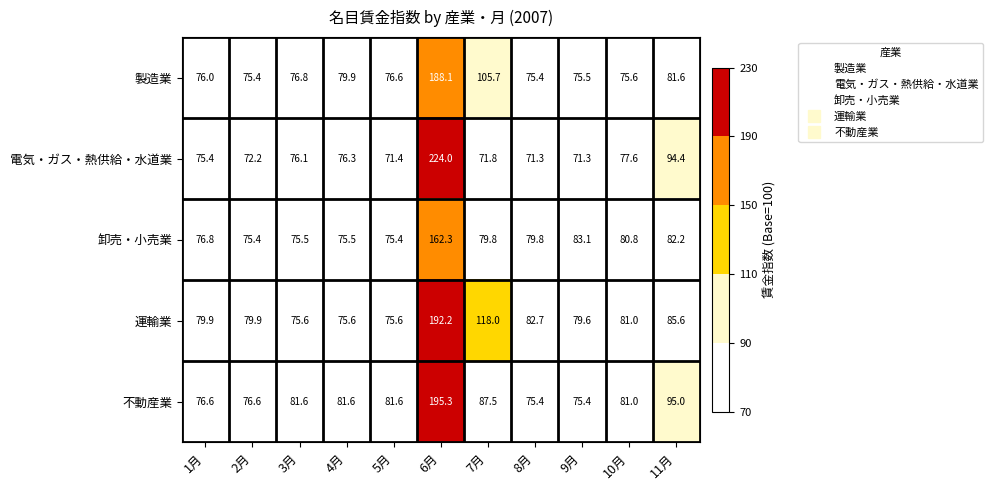

List the series in order of their peak value, lowest first.

卸売・小売業, 製造業, 運輸業, 不動産業, 電気・ガス・熱供給・水道業